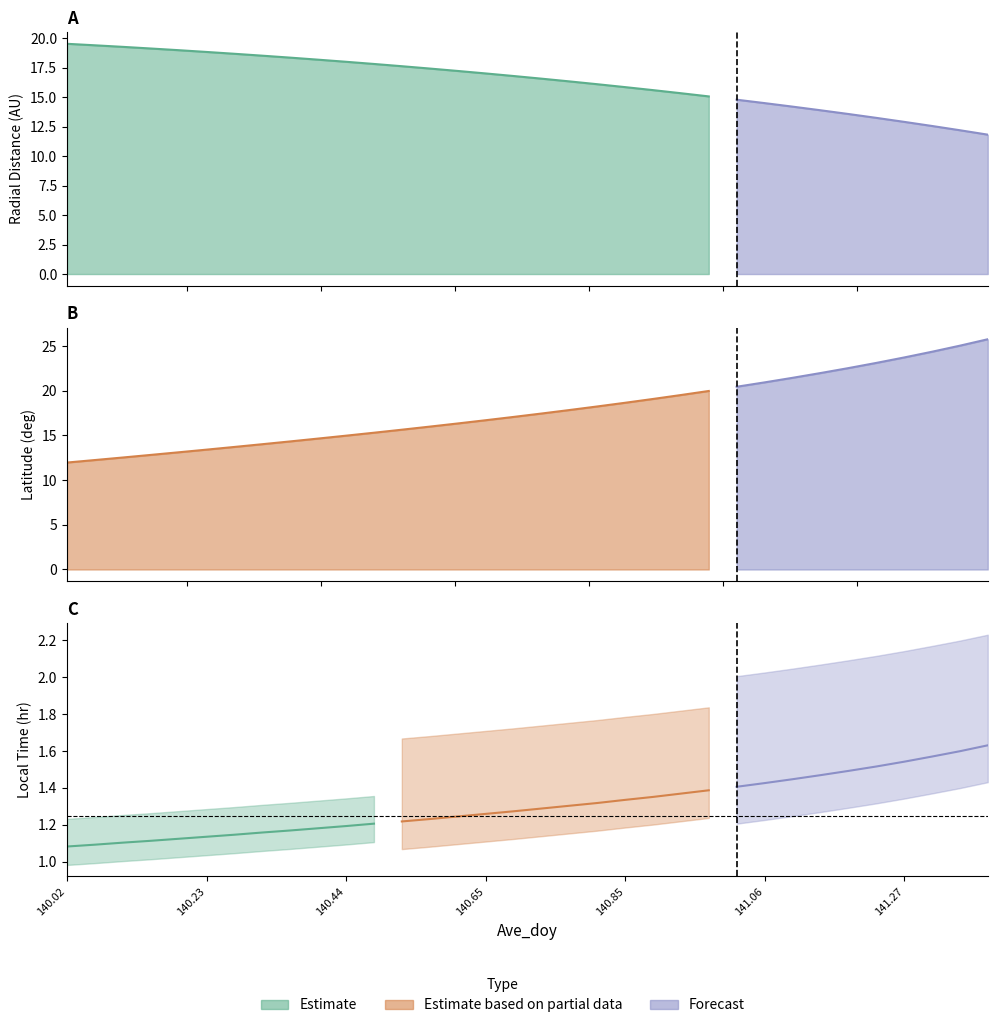

What is the approximate value of Latitude at 140.3542?

14.3